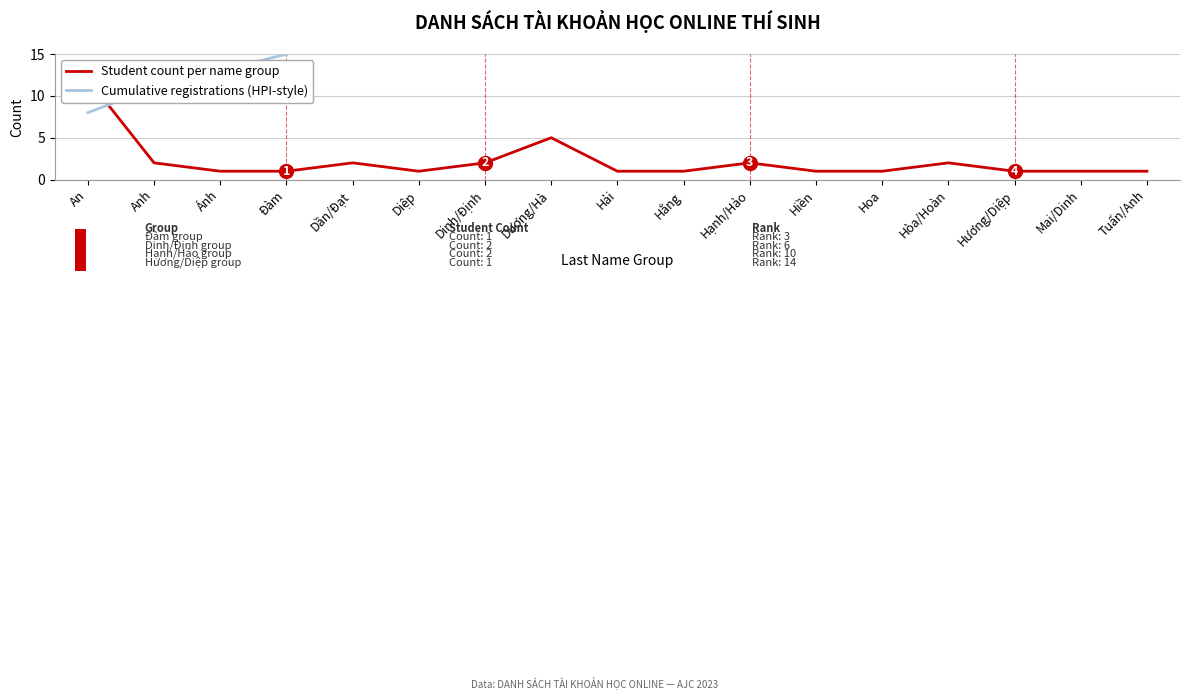

What is the label of the 2nd point from the left?

Anh